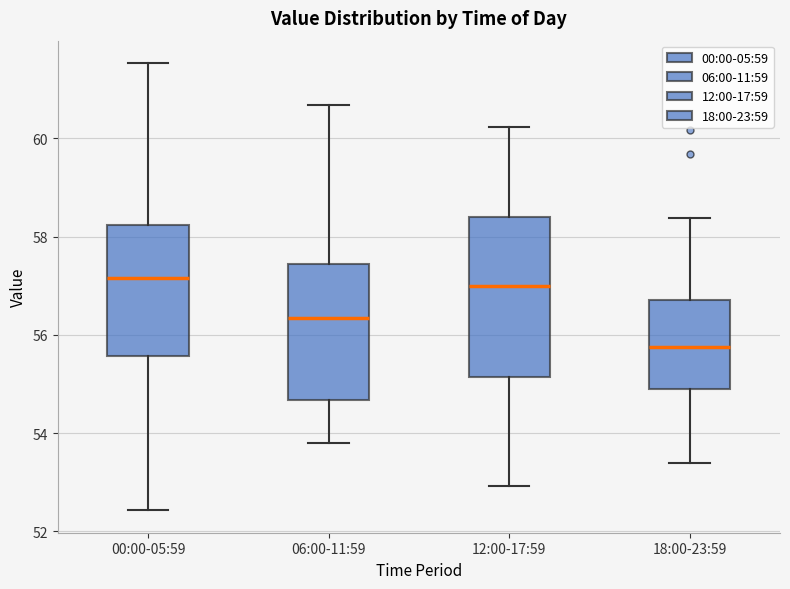

Where does the lower whisker of the box for 12:00-17:59 end on the y-axis? The values are not printed on the chart, so give them approximately, as read against the axis.

53.0